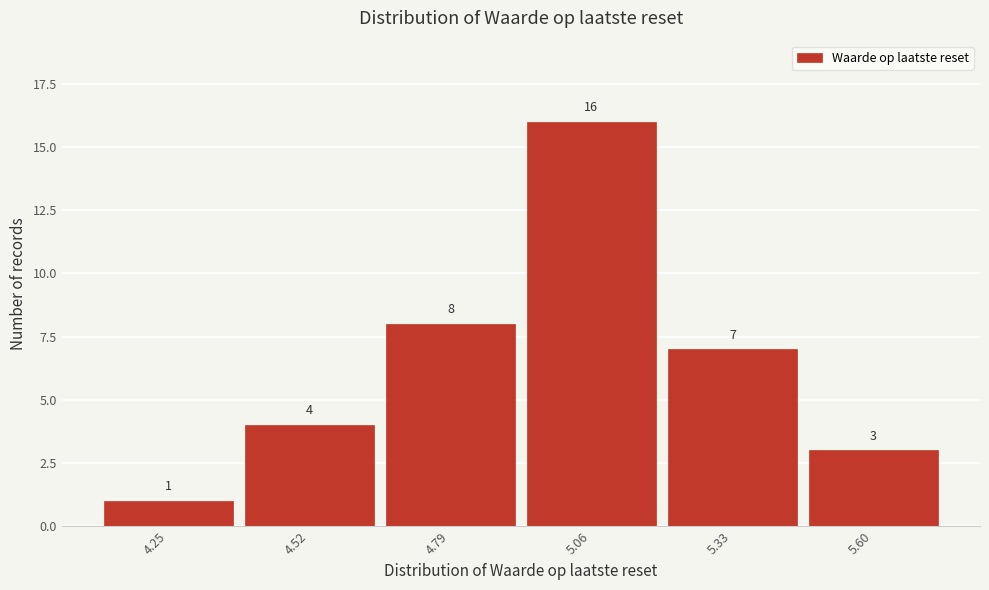

Reading left to right, extract all data points from this chart.

1	4	8	16	7	3